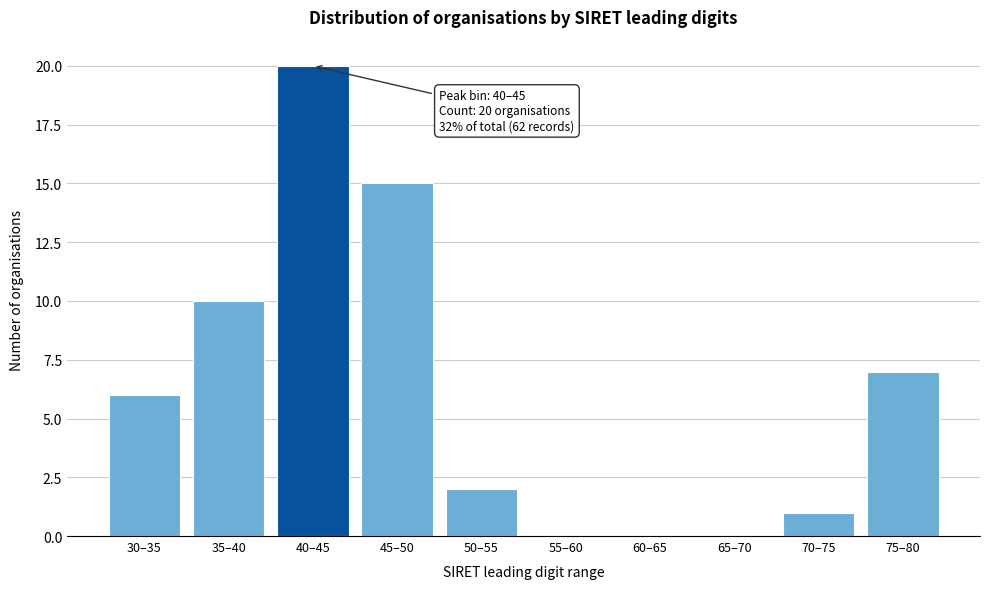

Reading left to right, what are all the values shown in this chart?

30–35=6	35–40=10	40–45=20	45–50=15	50–55=2	55–60=0	60–65=0	65–70=0	70–75=1	75–80=7